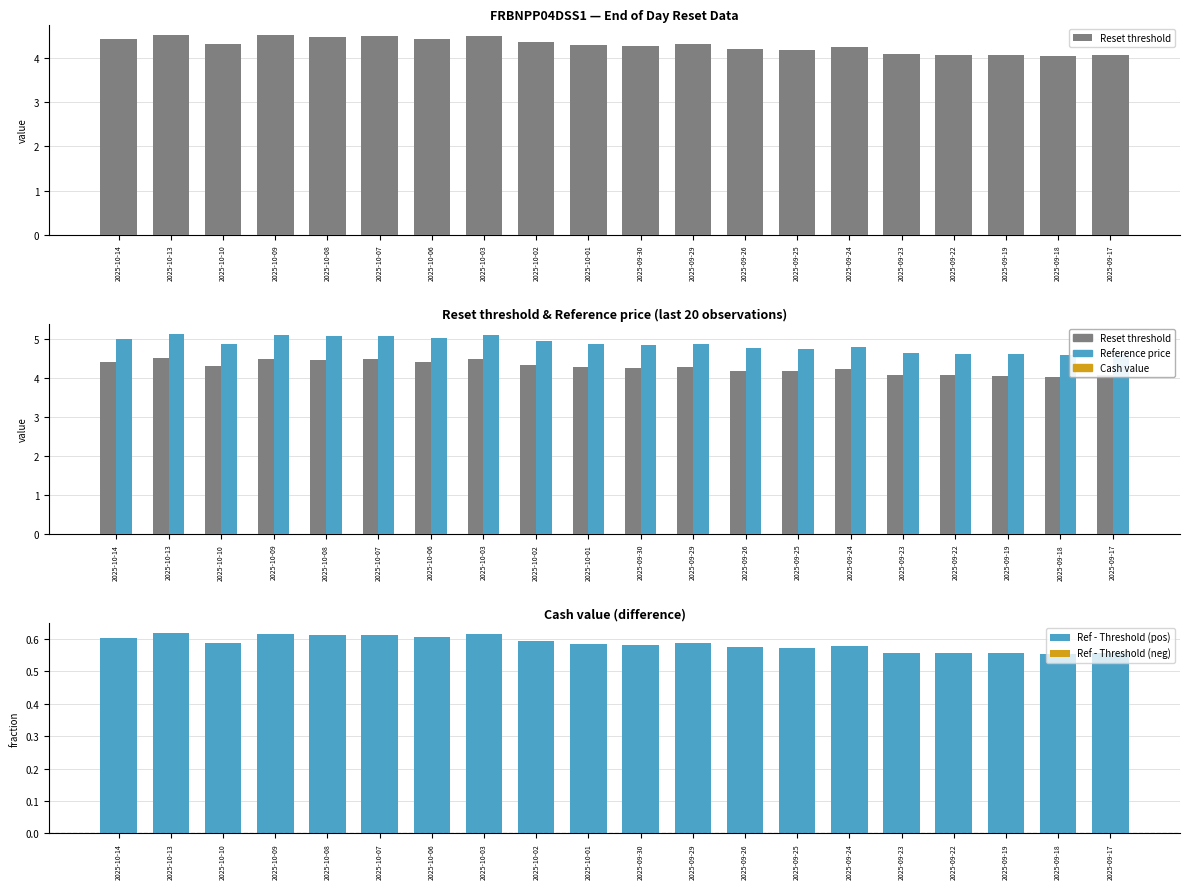

True or false: Ref - Threshold (pos) has a value of 0.6 at 2025-10-10.

True